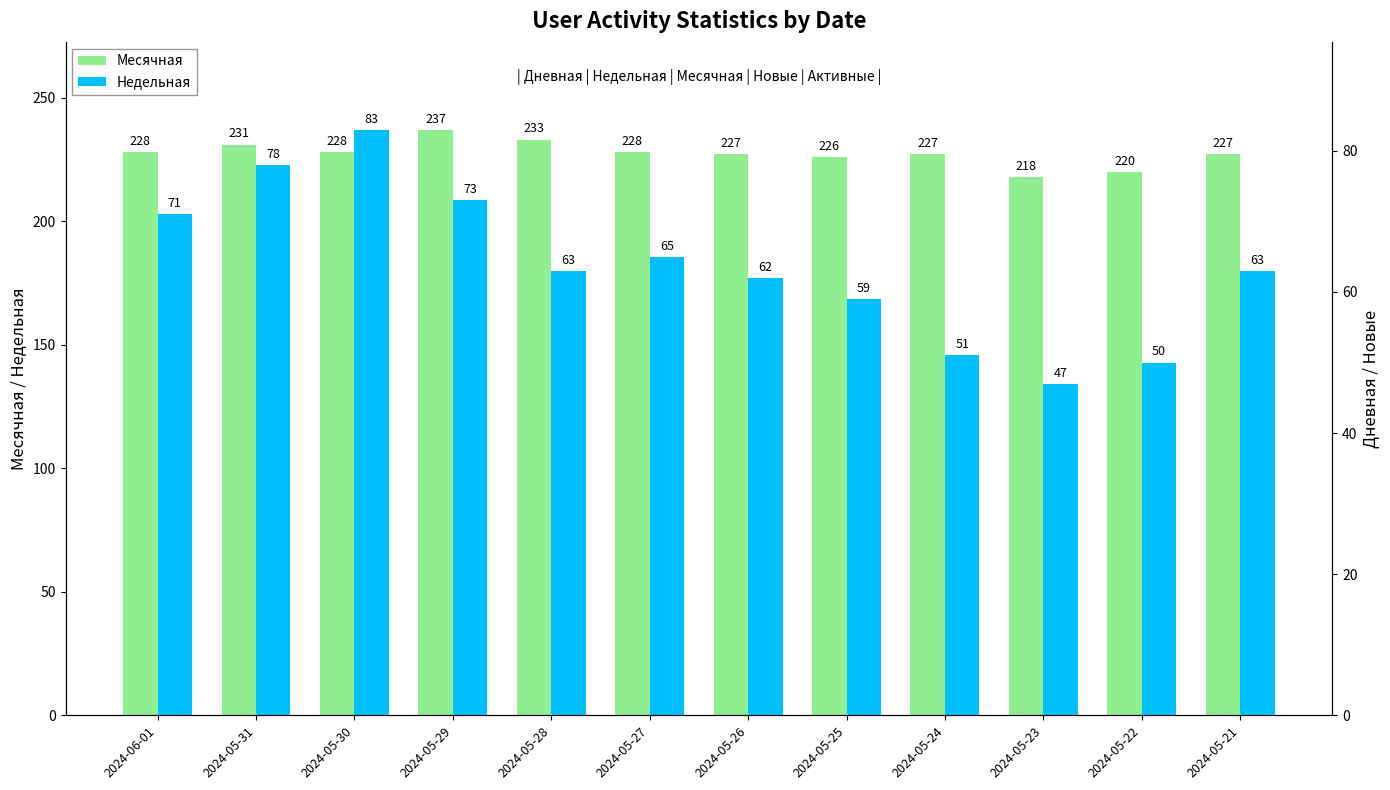

How many bars are there in total?

24